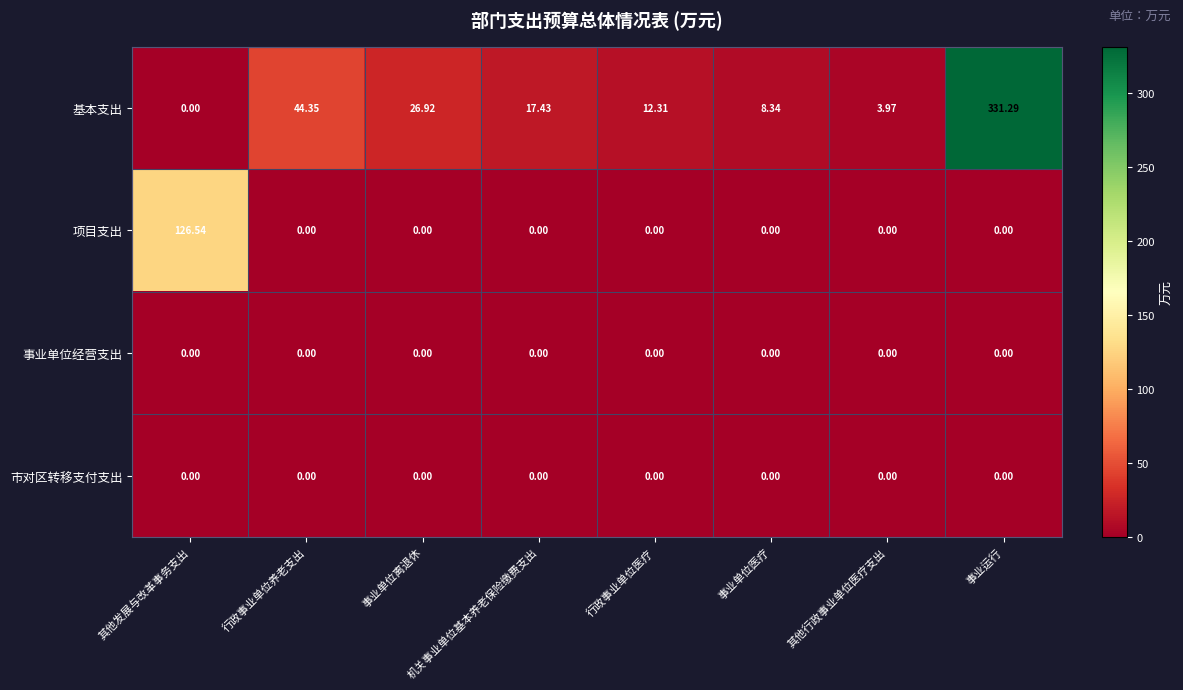

What is the total value across all series at 其他发展与改革事务支出?

126.5